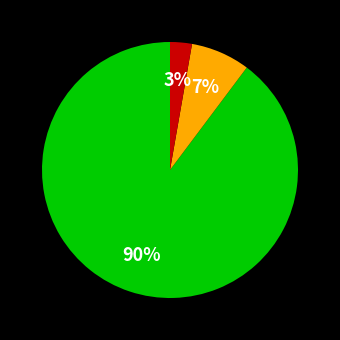

Is there a majority slice in this chart?

Yes